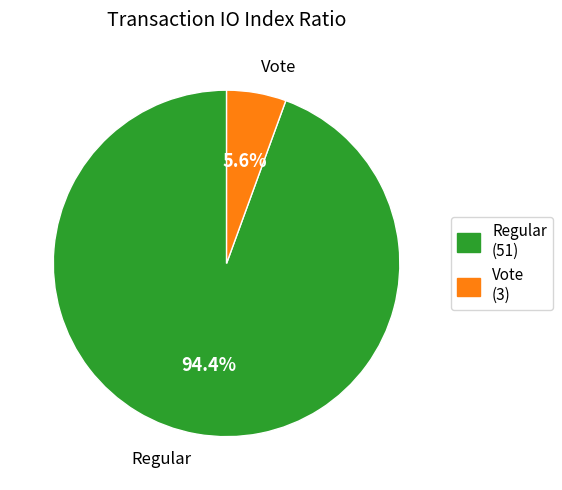

Which slice is the largest?

Regular